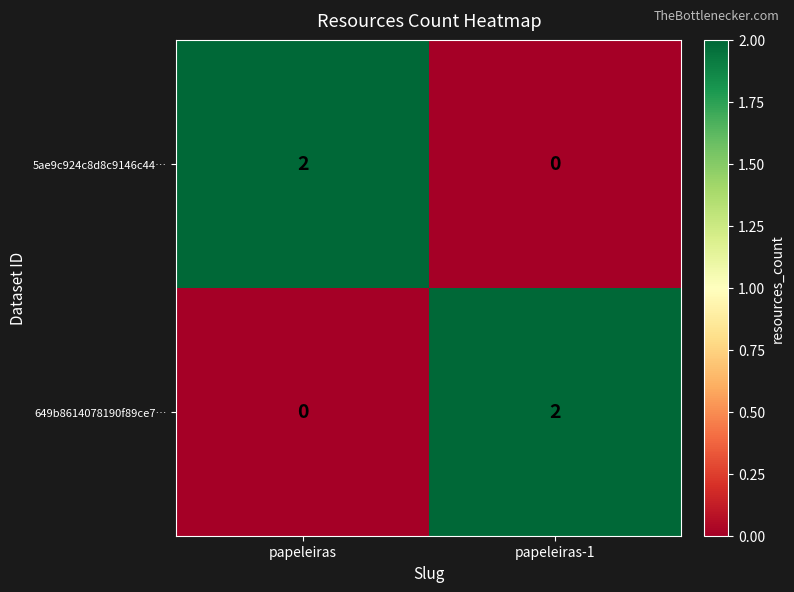

Is it true that 649b8614078190f89ce7… equals 1 at papeleiras-1?

False